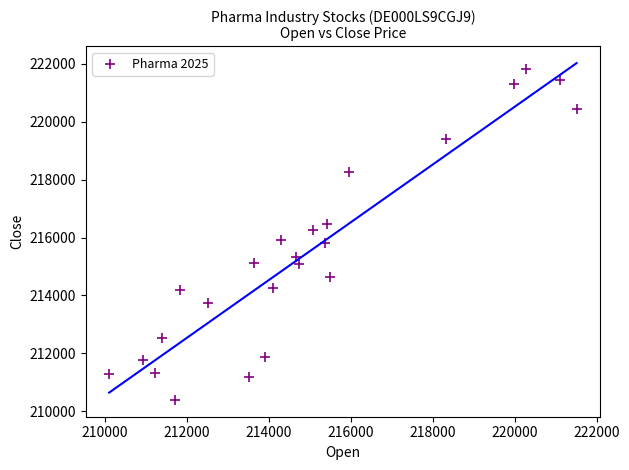

What is the range of Y values (max minus min)?

11428